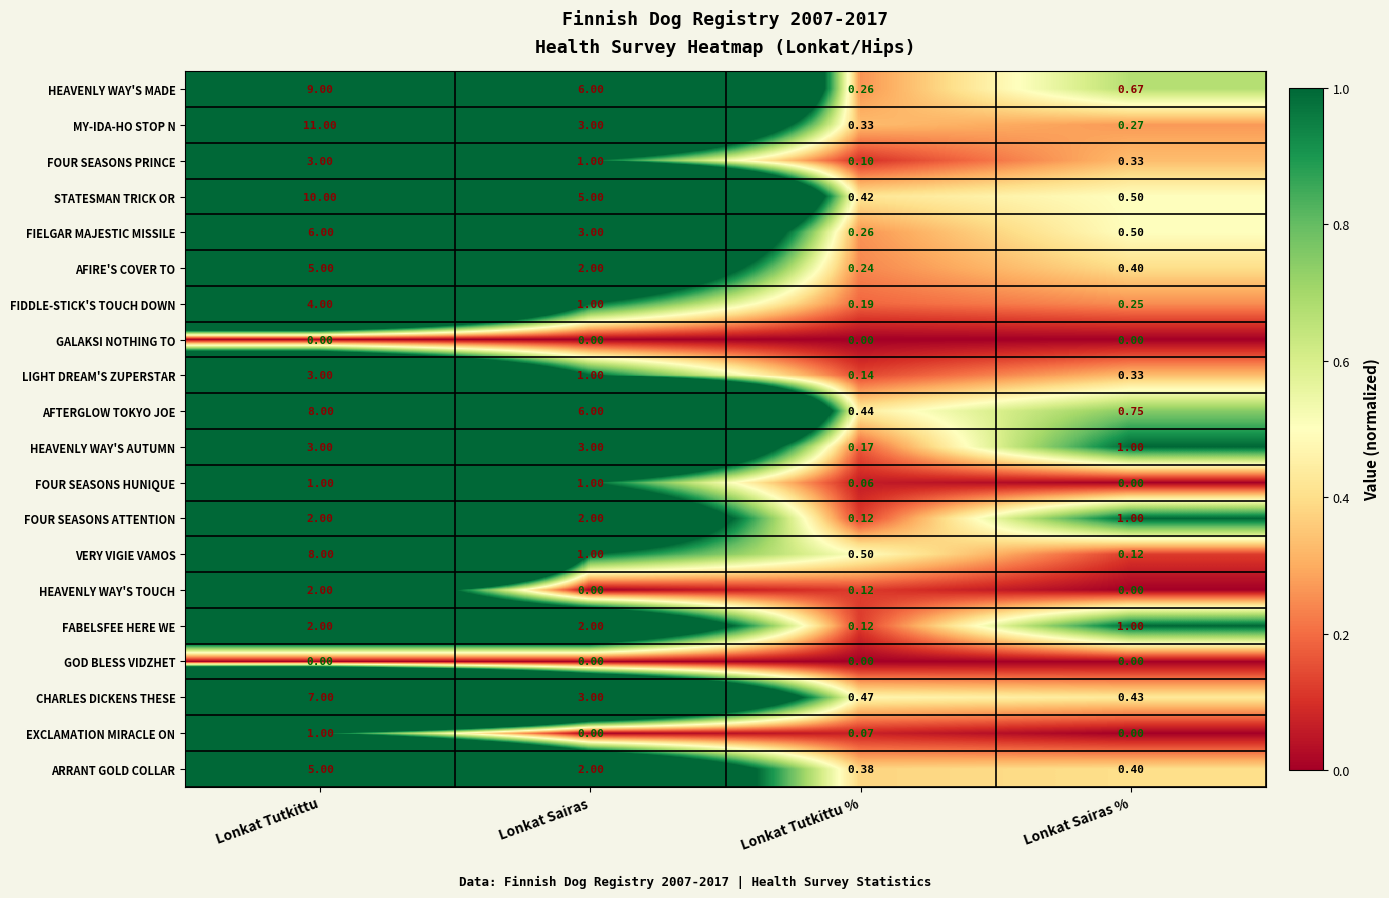

At which label is FOUR SEASONS ATTENTION closest to 1?

Lonkat Sairas %